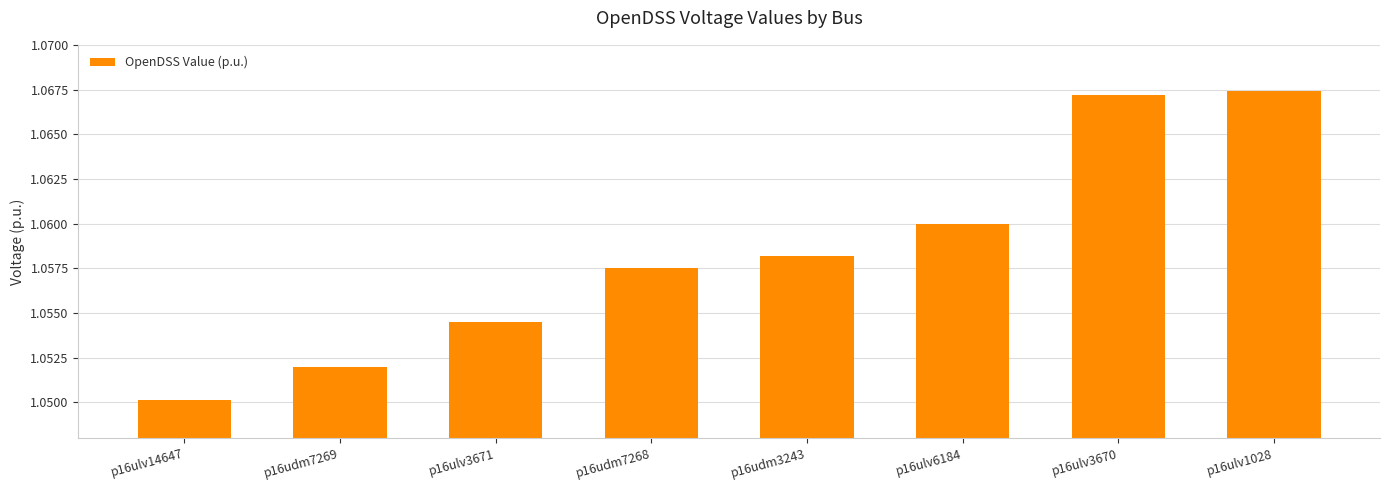

What is the sum of all values?

8.5